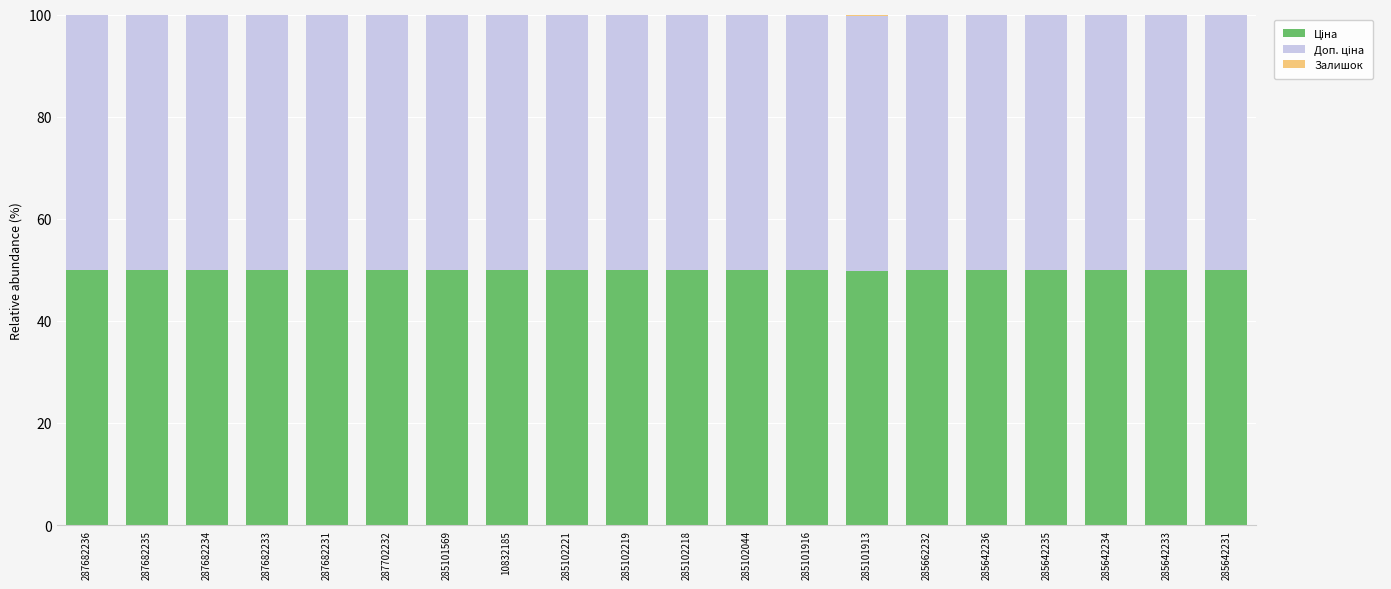

The value of Залишок at 287702232 is -0.1. True or false?

False